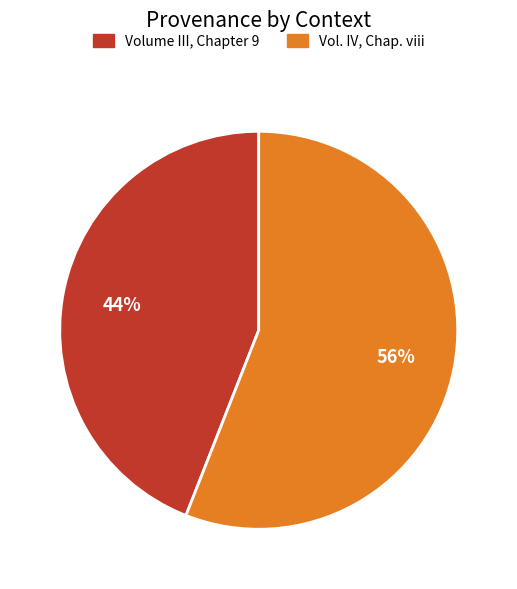

Which has a higher value, Volume III, Chapter 9 or Vol. IV, Chap. viii?

Vol. IV, Chap. viii